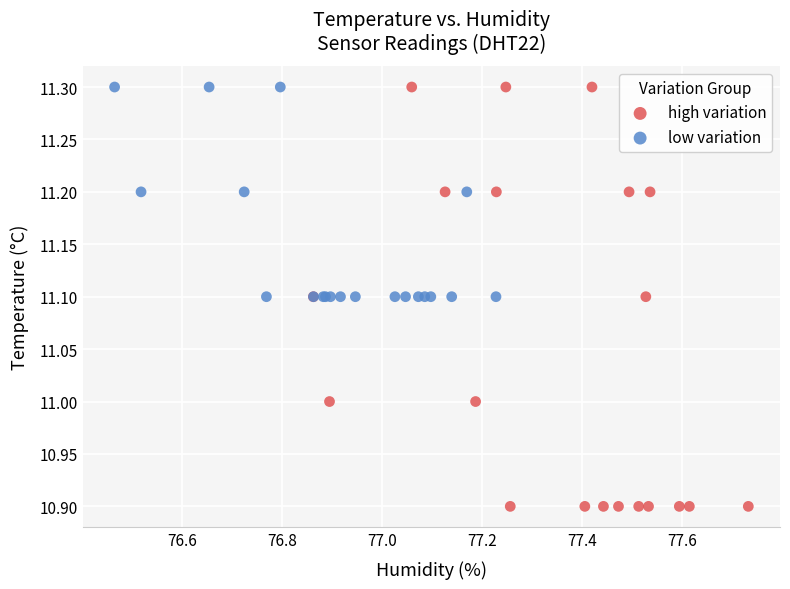

What are all the series names shown in the legend?

high variation, low variation